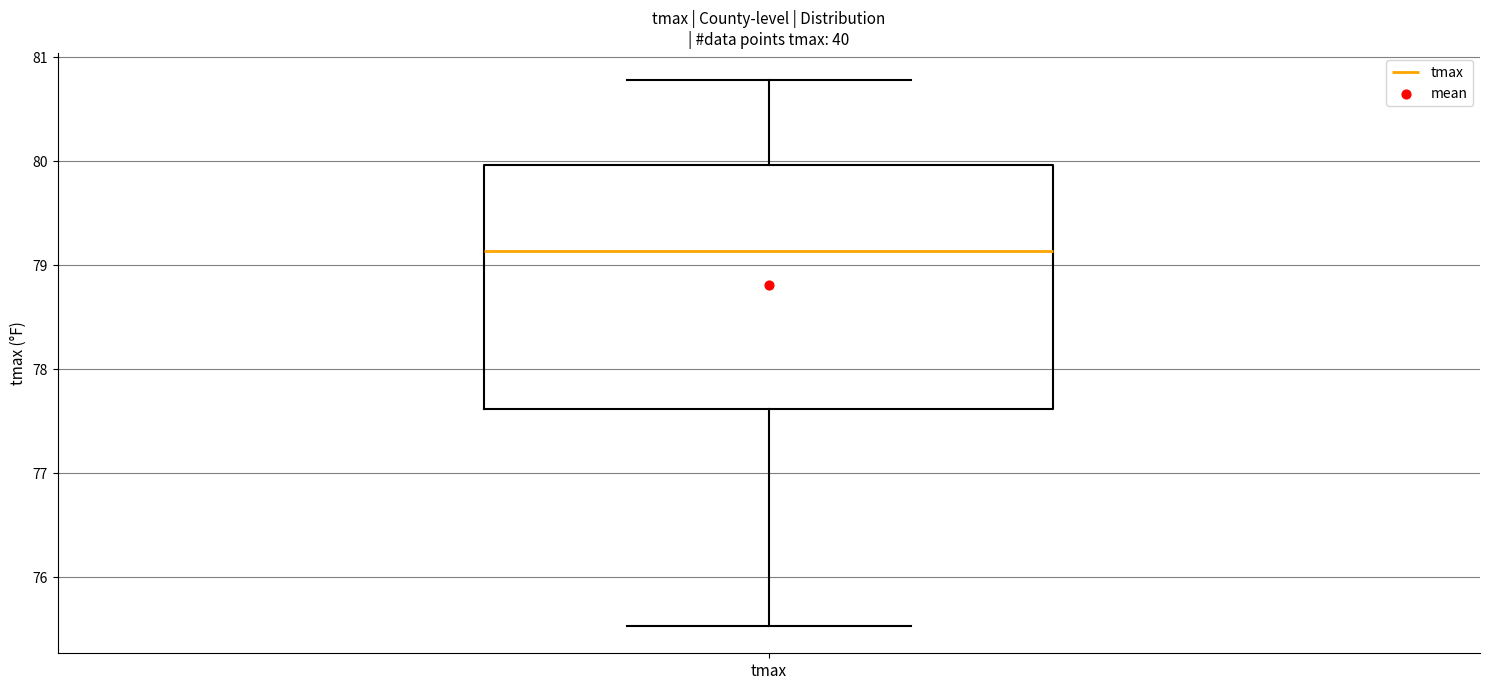

Read this box plot against the y-axis: the position of the median line, the range covered by the box, and the ends of both whiskers. The values are not printed on the chart, so give them approximately, as read against the axis.

median 79.1, box 77.6 to 80.0, whiskers 75.5 to 80.8